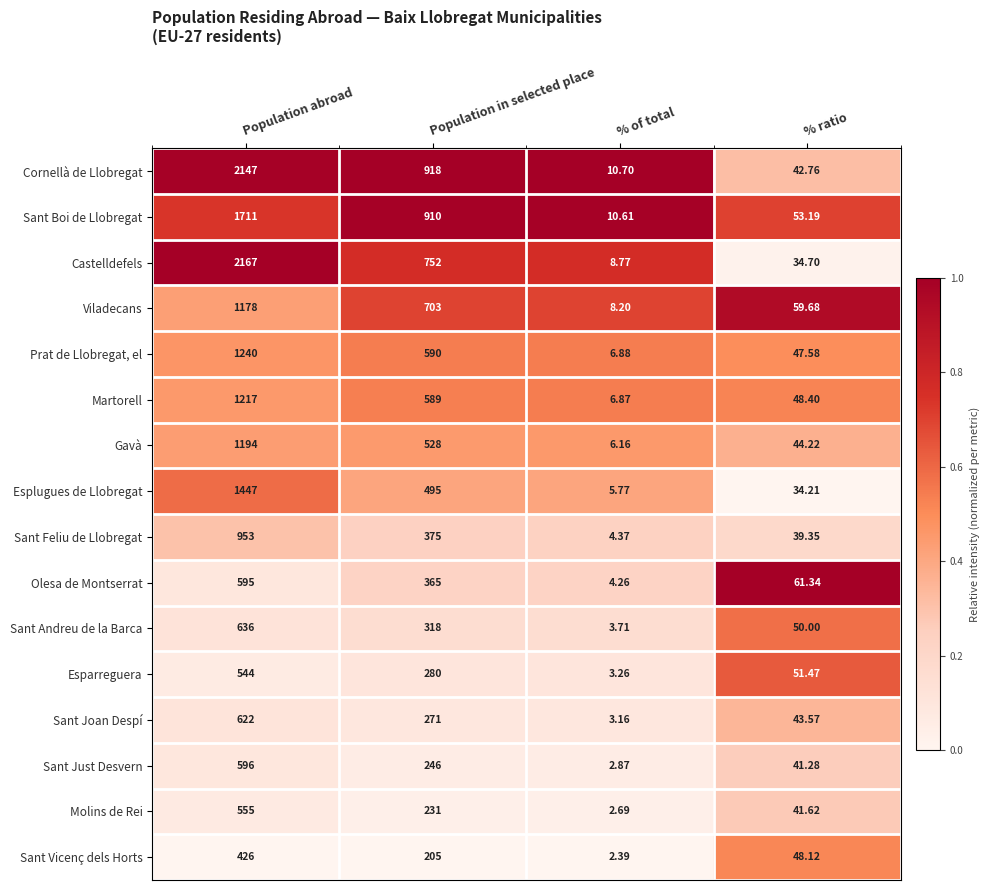

List the labels in order of Sant Feliu de Llobregat value, smallest first.

% of total, % ratio, Population in selected place, Population abroad